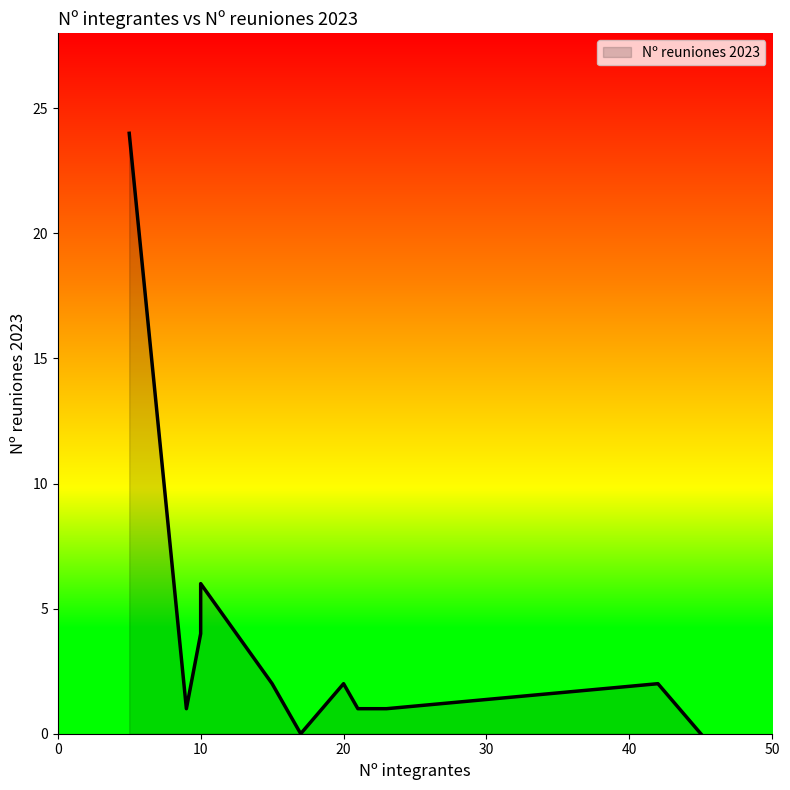

What is the difference between the values at 15 and 23?

1